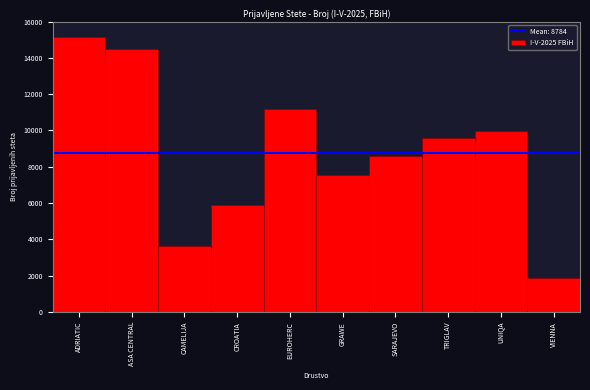

Reading left to right, list all the values displayed in this chart.

15143	14467	3624	5895	11157	7570	8587	9577	9945	1875